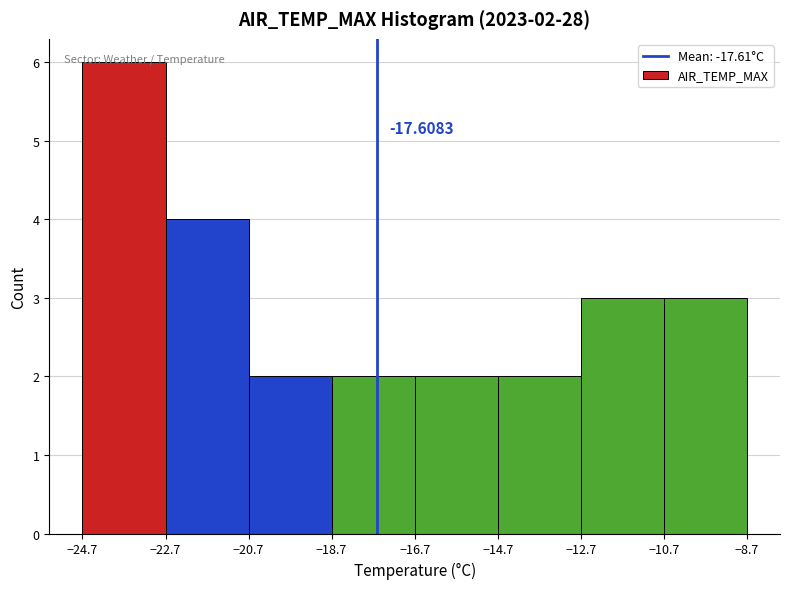

Which range on the x-axis has the tallest bar?

-24.7 to -22.7